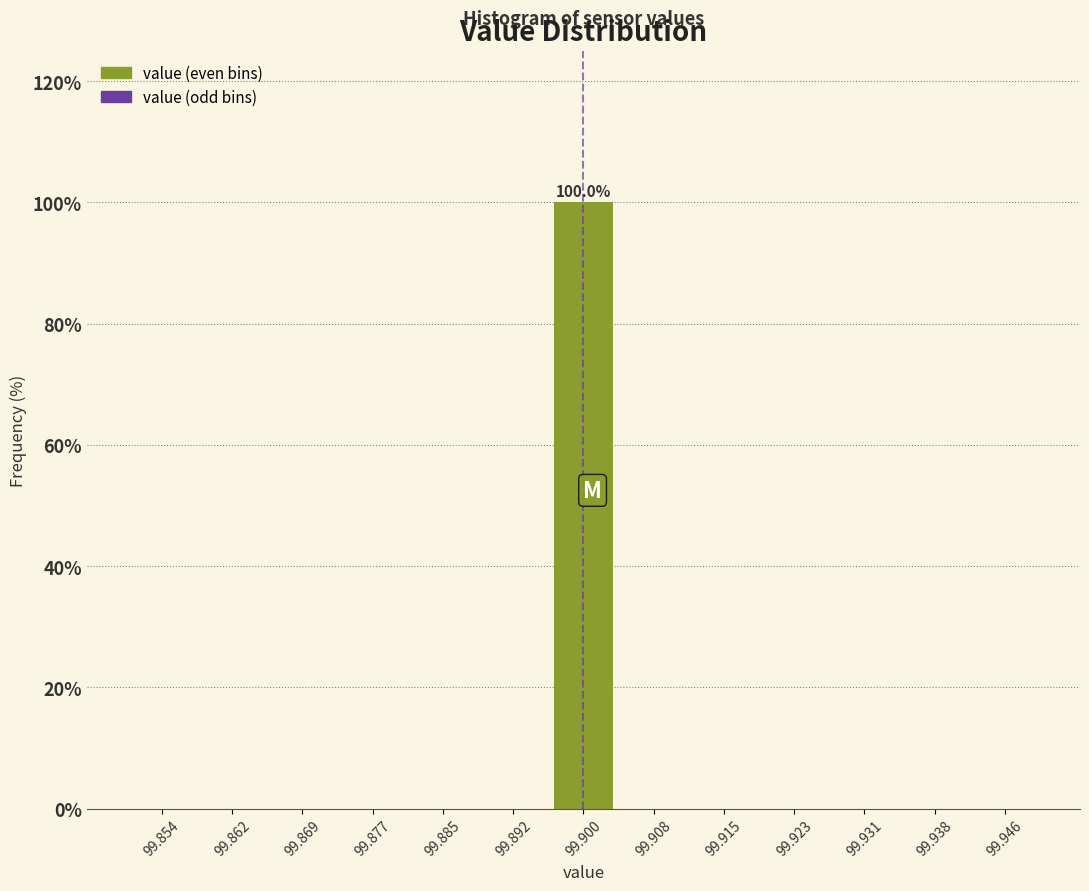

Over which range of the x-axis is the bar tallest?

99.896 to 99.904